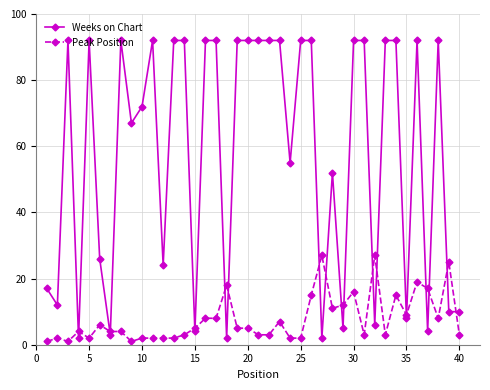

Rank the series by their average value, from highest to lowest.

Weeks on Chart, Peak Position